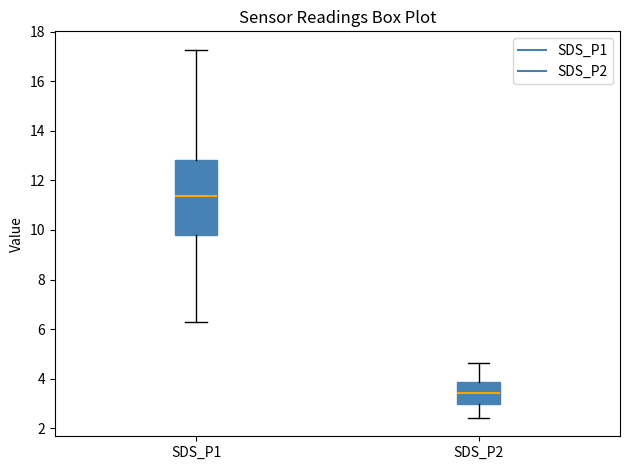

Reading left to right, read every box against the y-axis: the position of its median line, the range the box covers, and the ends of its whiskers. The values are not printed on the chart, so give them approximately, as read against the axis.

SDS_P1: median 11.4, box 9.8 to 12.8, whiskers 6.4 to 17.2
SDS_P2: median 3.4, box 3.0 to 3.8, whiskers 2.4 to 4.6